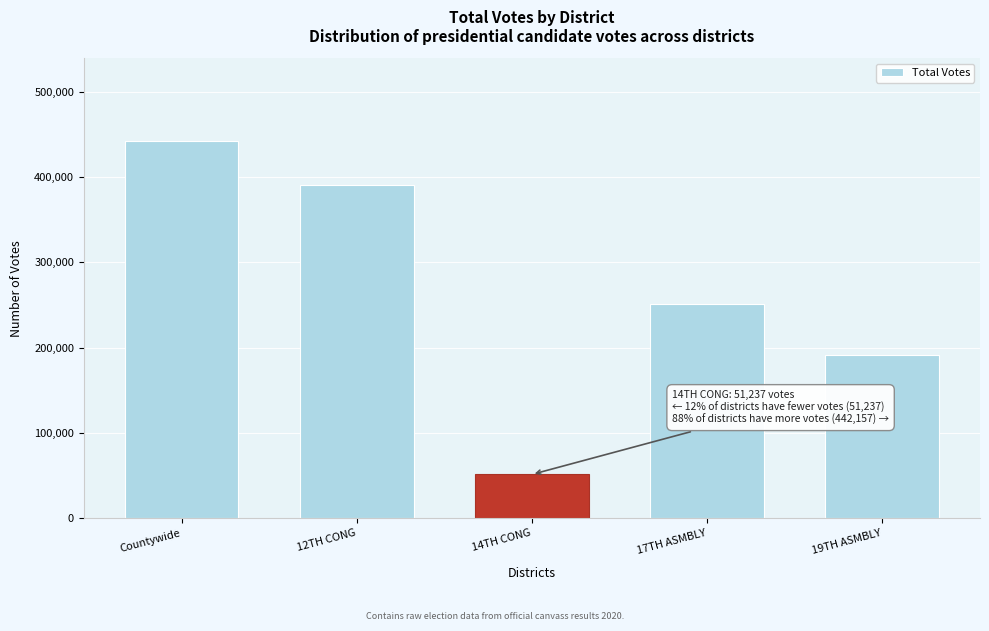

Reading right to left, transcribe all the data shown in this chart.

19TH ASMBLY=191255	17TH ASMBLY=250902	14TH CONG=51237	12TH CONG=390920	Countywide=442157